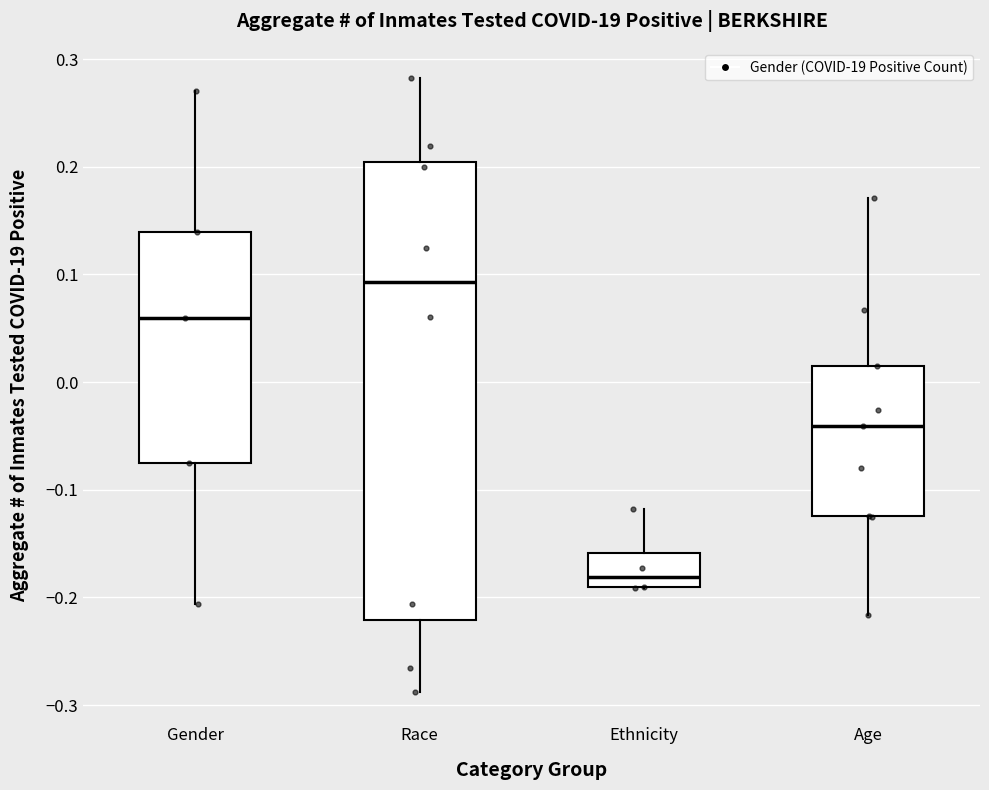

Where is the upper edge of the box for Ethnicity on the y-axis? The values are not printed on the chart, so give them approximately, as read against the axis.

-0.16